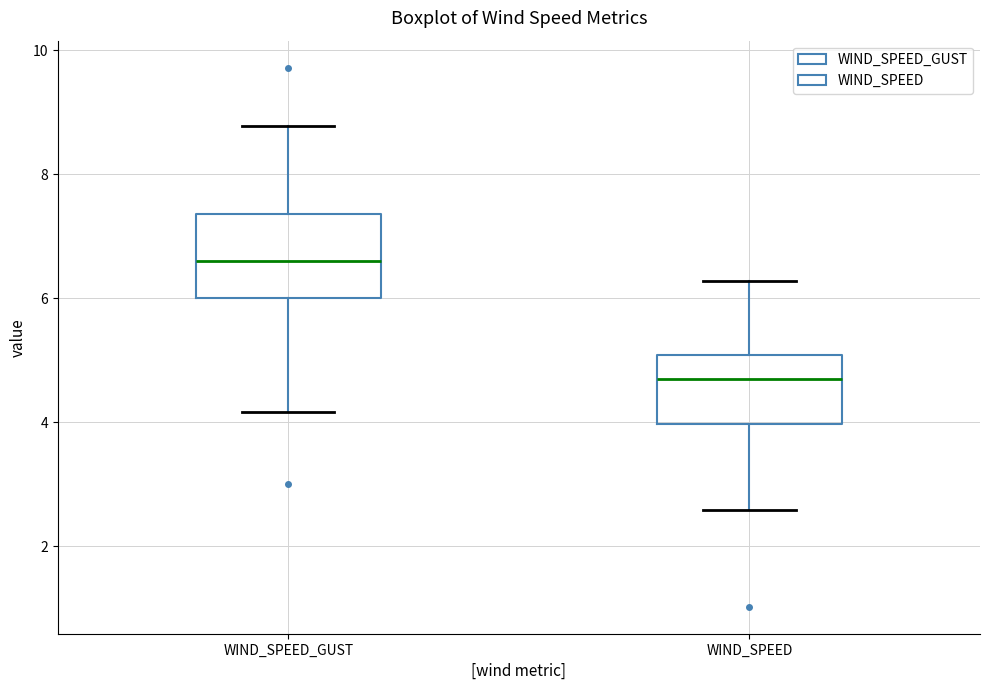

Which box is the tallest, from its lower edge to its upper edge?

WIND_SPEED_GUST